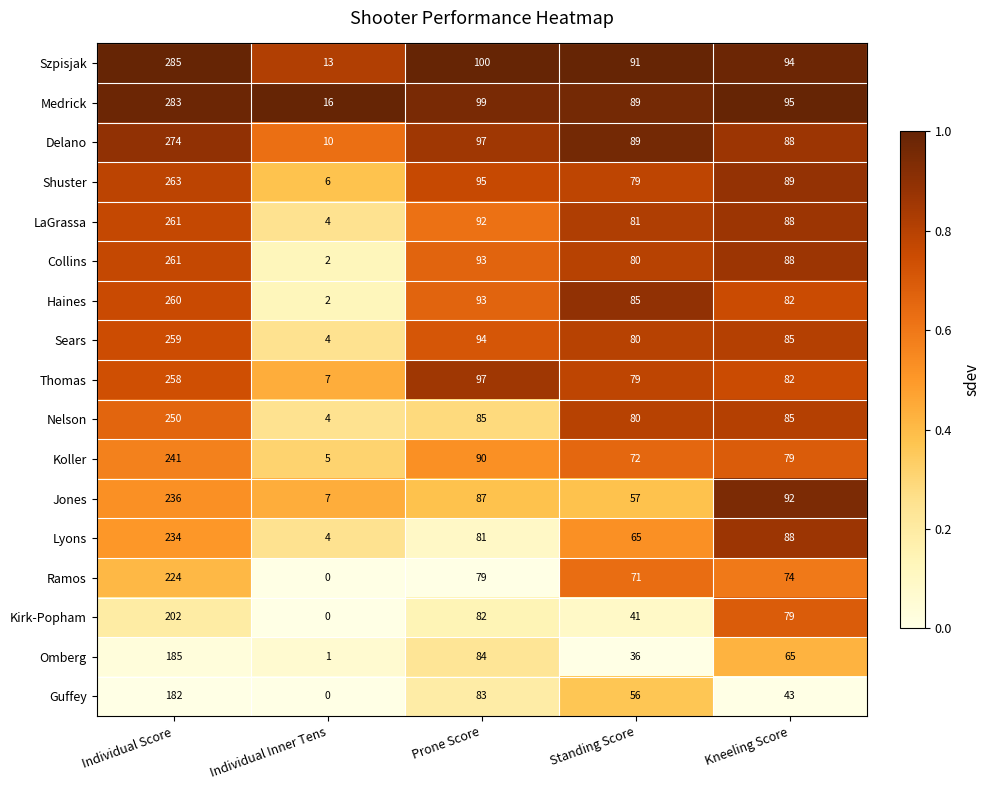

List the labels in order of LaGrassa value, smallest first.

Individual Inner Tens, Standing Score, Kneeling Score, Prone Score, Individual Score